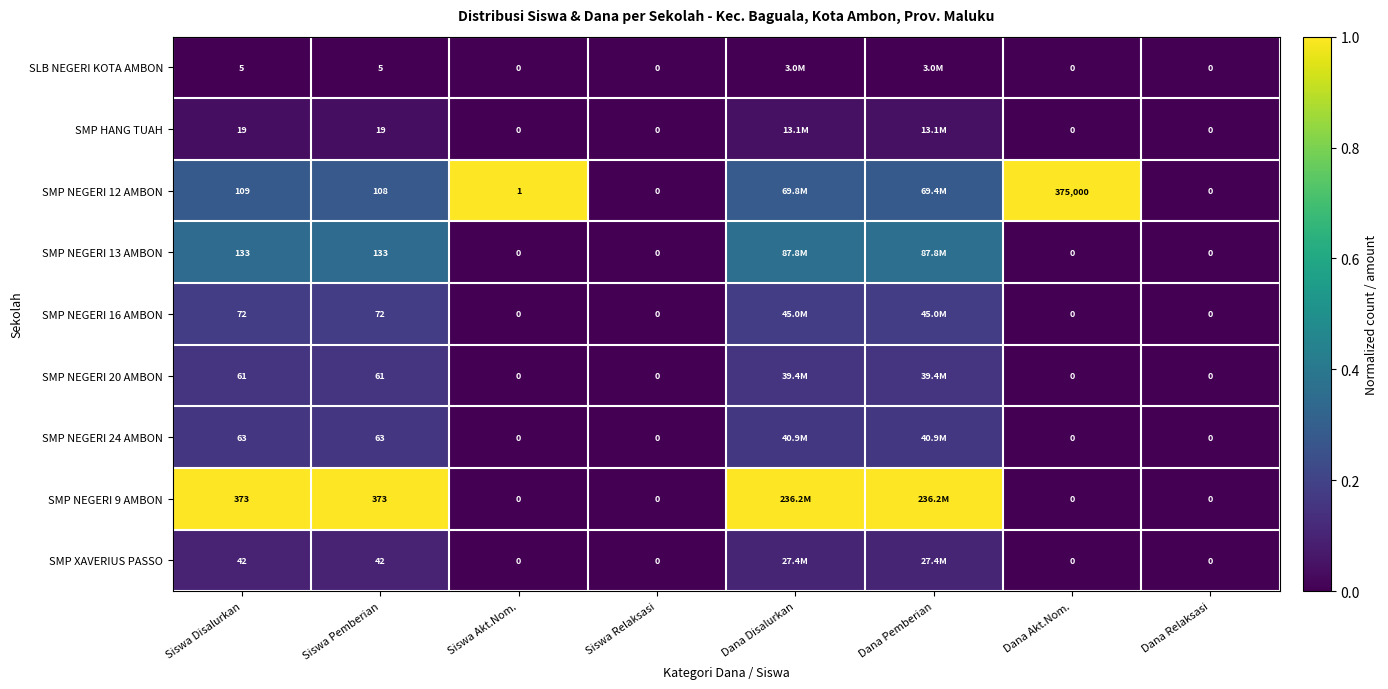

At how many categories does at least one series exceed 0?

6